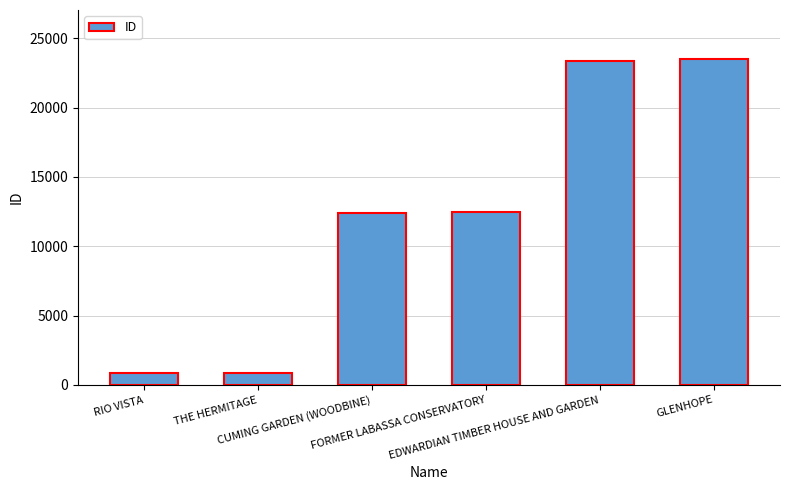

What is the label of the 6th bar from the right?

RIO VISTA